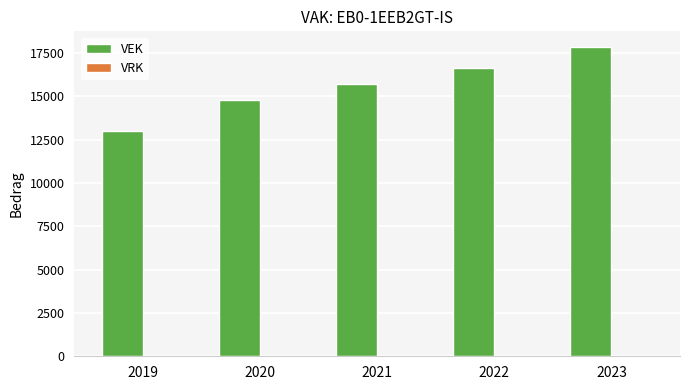

Approximately how many times larger is the value at 2020 compared to 2022?

0.9